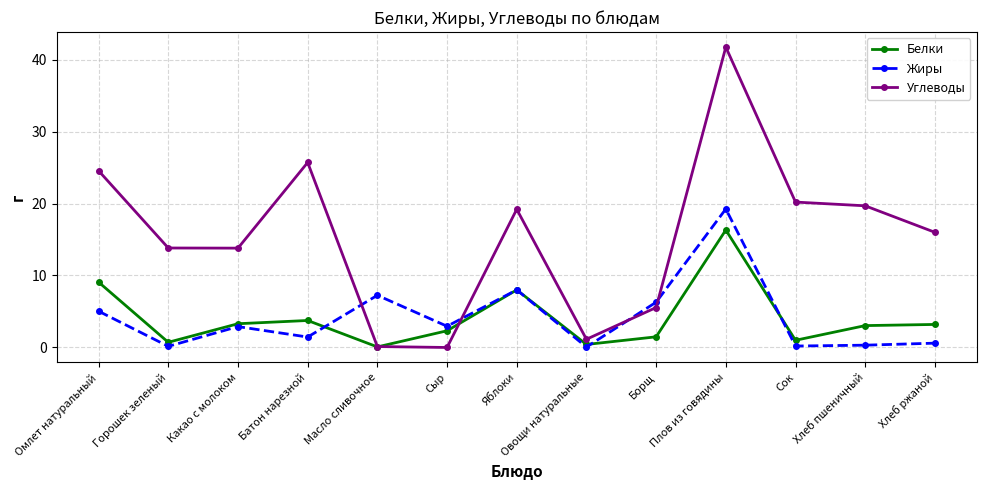

What is the difference between the highest and lowest values at Горошек зеленый?

13.7